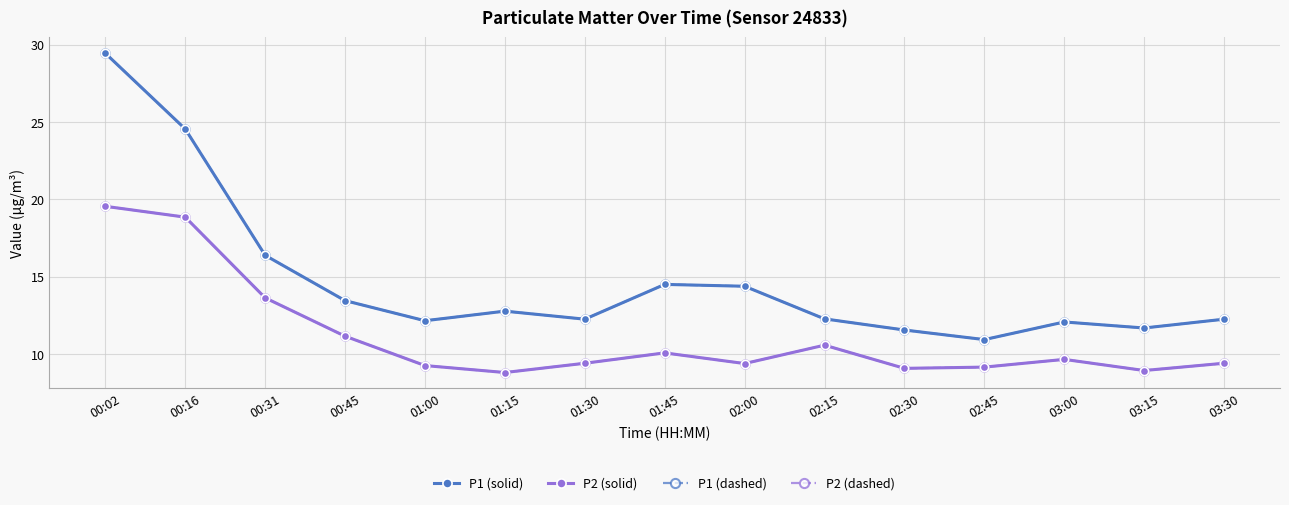

True or false: P1 (dashed) has a value of 6.1 at 02:45.

False